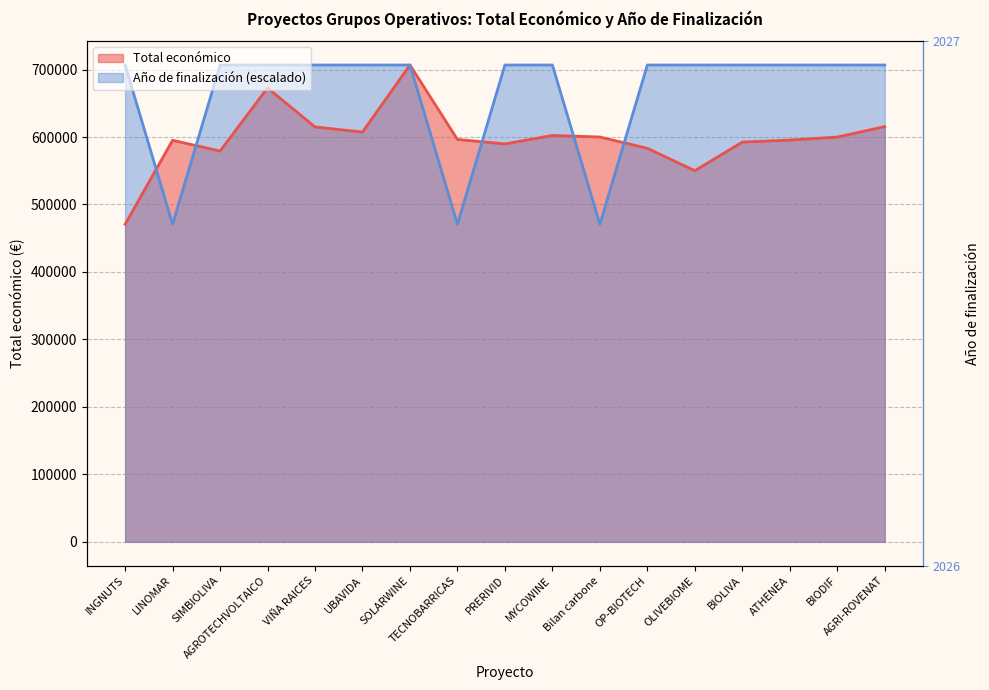

How many times do Total económico and Año de finalización cross each other?

6